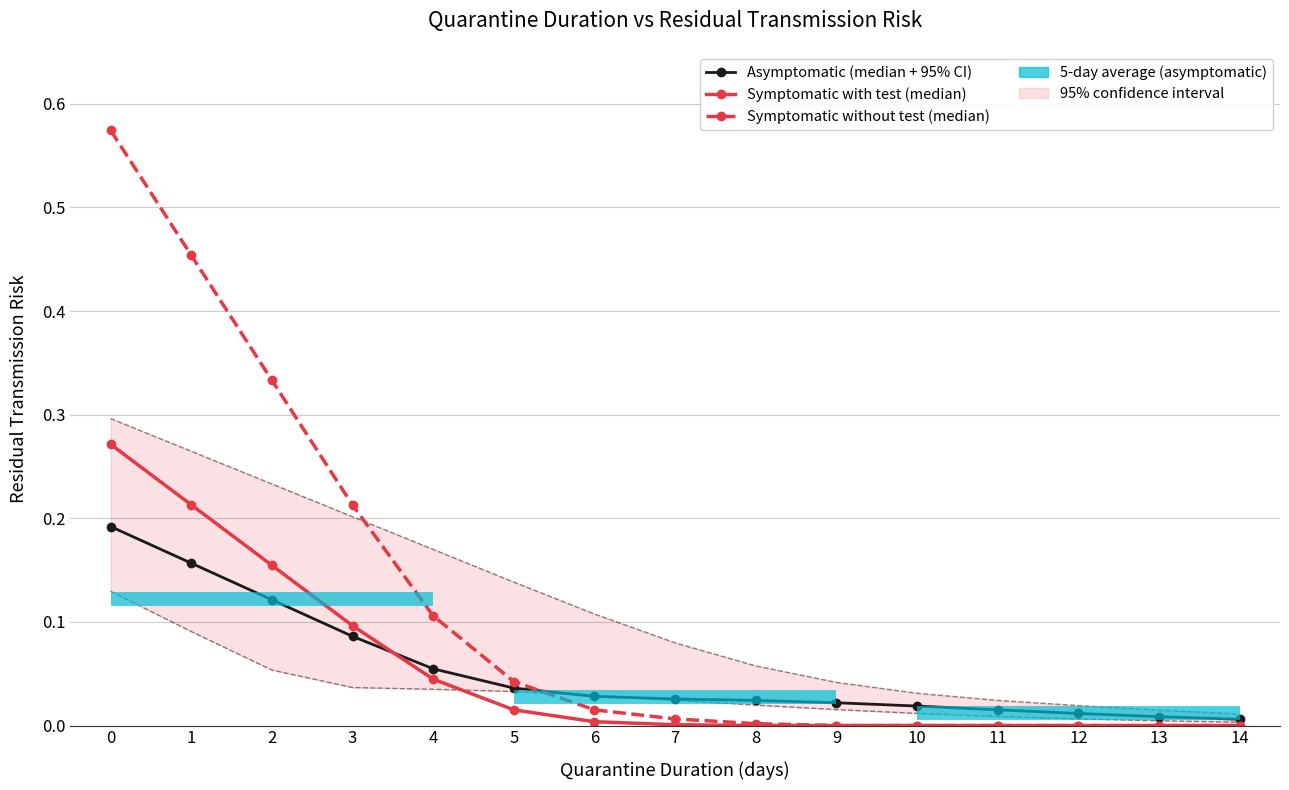

Is the value of Symptomatic with test (median) at 7 greater than the value of Symptomatic without test (median) at 9?

Yes